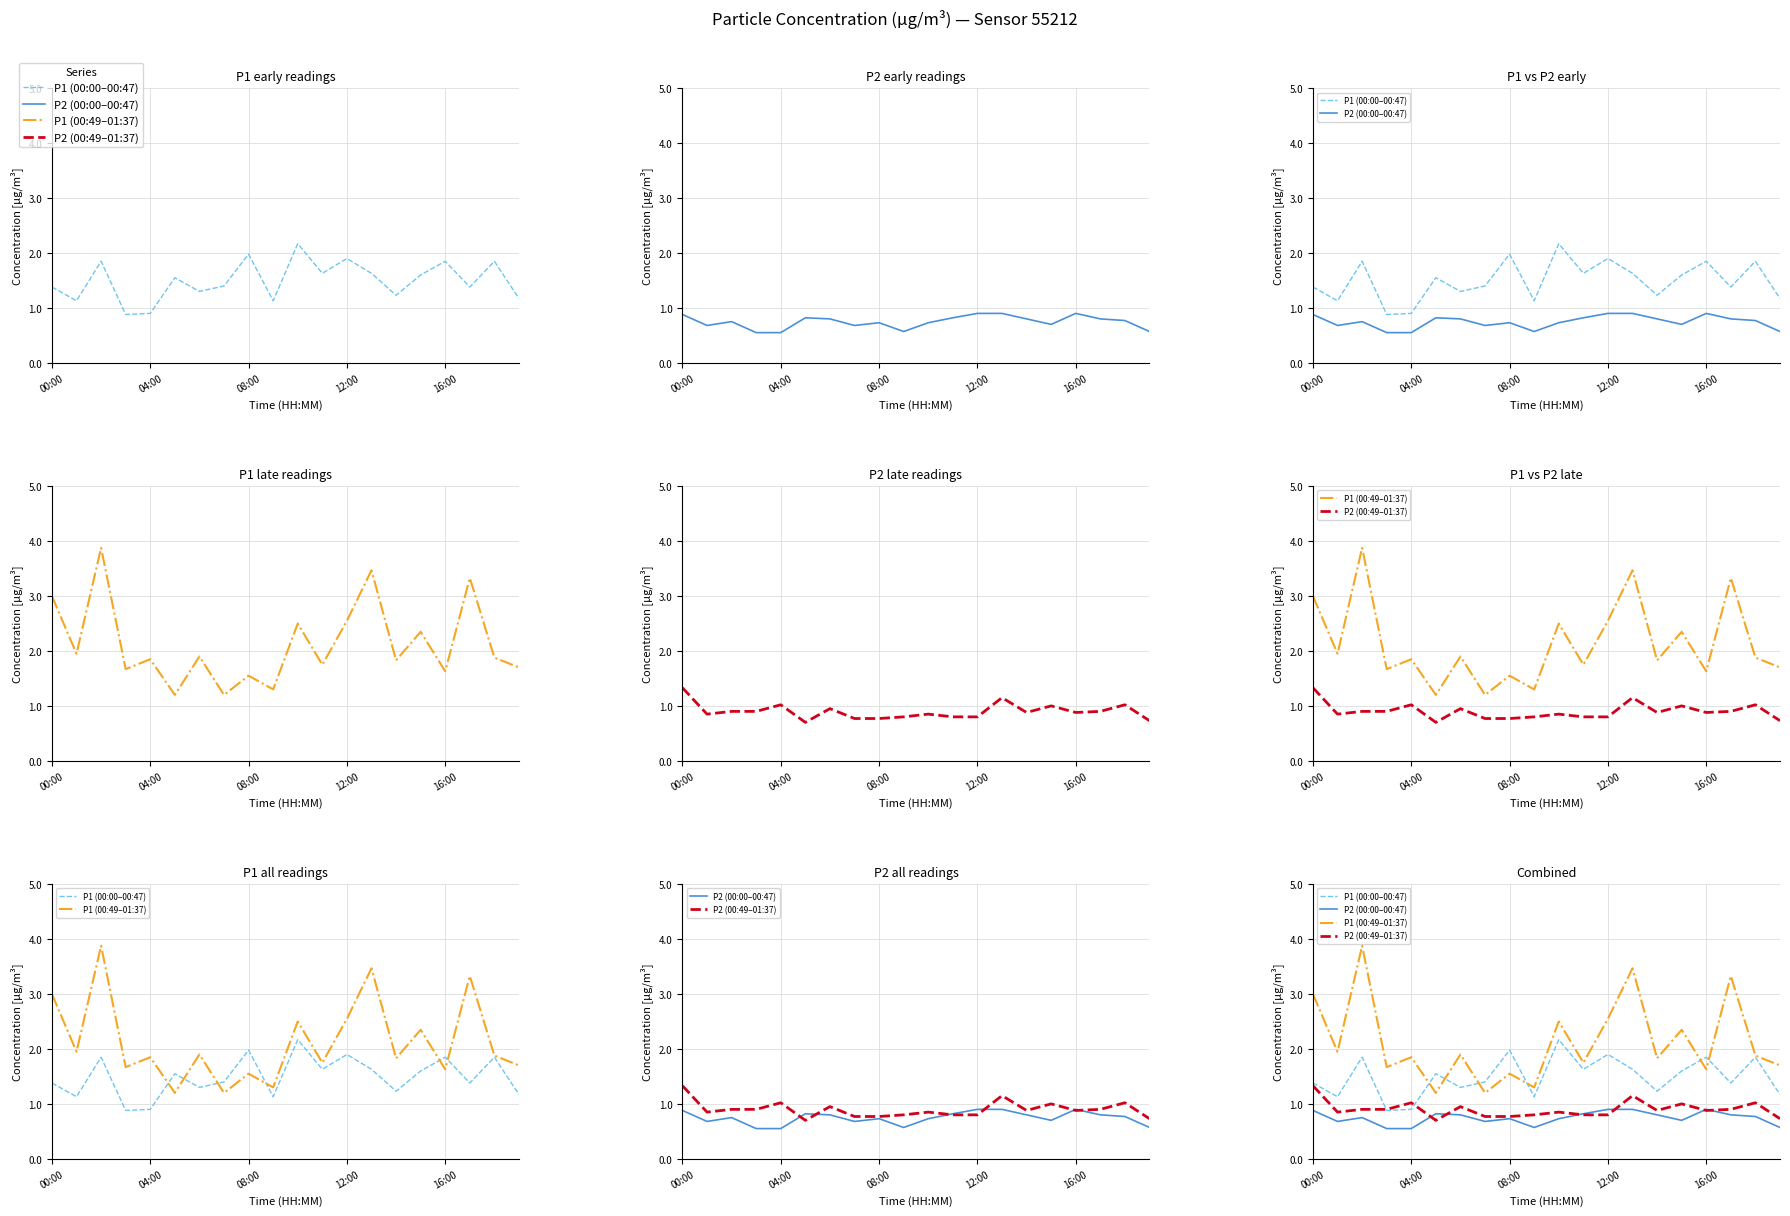

How many categories are shown in the chart?

20